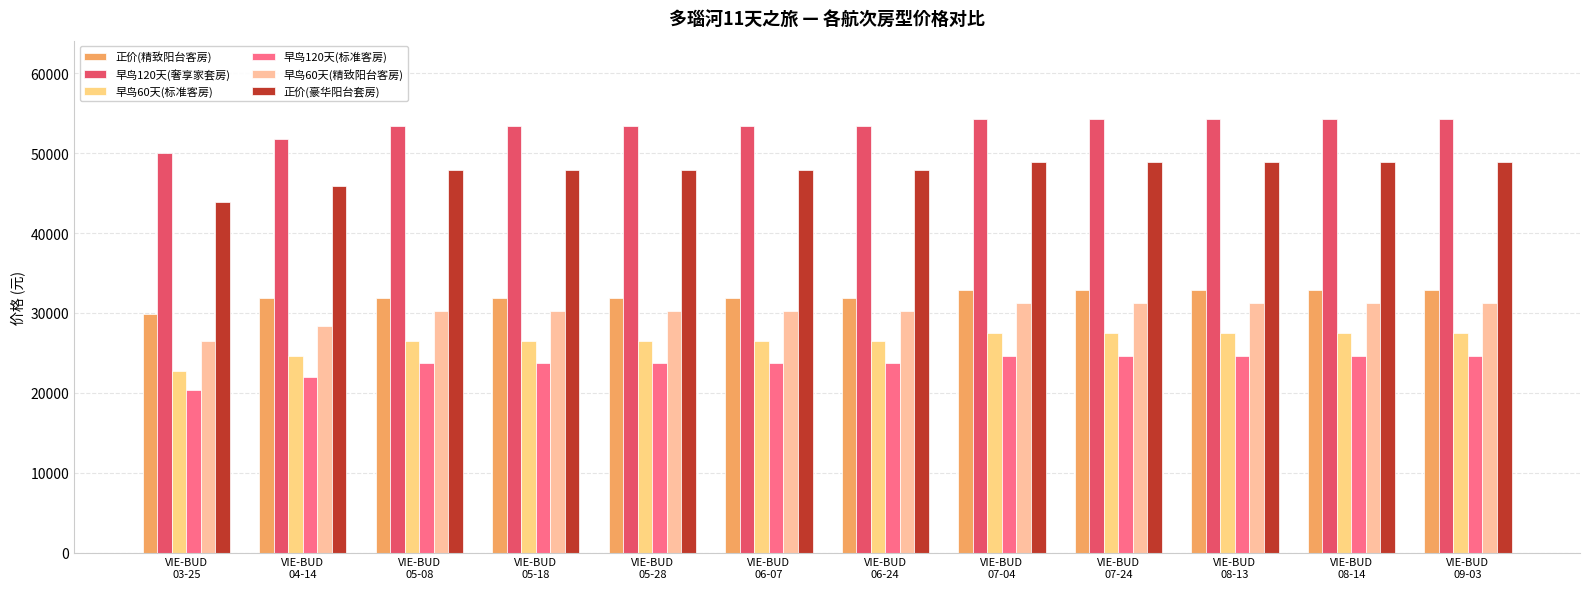

Reading right to left, what are all the values shown in this chart?

正价(精致阳台客房): VIE-BUD
09-03=32888	VIE-BUD
08-14=32888	VIE-BUD
08-13=32888	VIE-BUD
07-24=32888	VIE-BUD
07-04=32888	VIE-BUD
06-24=31888	VIE-BUD
06-07=31888	VIE-BUD
05-28=31888	VIE-BUD
05-18=31888	VIE-BUD
05-08=31888	VIE-BUD
04-14=31888	VIE-BUD
03-25=29888
早鸟120天(奢享家套房): VIE-BUD
09-03=54305	VIE-BUD
08-14=54305	VIE-BUD
08-13=54305	VIE-BUD
07-24=54305	VIE-BUD
07-04=54305	VIE-BUD
06-24=53455	VIE-BUD
06-07=53455	VIE-BUD
05-28=53455	VIE-BUD
05-18=53455	VIE-BUD
05-08=53455	VIE-BUD
04-14=51775	VIE-BUD
03-25=50055
早鸟60天(标准客房): VIE-BUD
09-03=27444	VIE-BUD
08-14=27444	VIE-BUD
08-13=27444	VIE-BUD
07-24=27444	VIE-BUD
07-04=27444	VIE-BUD
06-24=26494	VIE-BUD
06-07=26494	VIE-BUD
05-28=26494	VIE-BUD
05-18=26494	VIE-BUD
05-08=26494	VIE-BUD
04-14=24594	VIE-BUD
03-25=22694
早鸟120天(标准客房): VIE-BUD
09-03=24555	VIE-BUD
08-14=24555	VIE-BUD
08-13=24555	VIE-BUD
07-24=24555	VIE-BUD
07-04=24555	VIE-BUD
06-24=23705	VIE-BUD
06-07=23705	VIE-BUD
05-28=23705	VIE-BUD
05-18=23705	VIE-BUD
05-08=23705	VIE-BUD
04-14=22005	VIE-BUD
03-25=20305
早鸟60天(精致阳台客房): VIE-BUD
09-03=31244	VIE-BUD
08-14=31244	VIE-BUD
08-13=31244	VIE-BUD
07-24=31244	VIE-BUD
07-04=31244	VIE-BUD
06-24=30294	VIE-BUD
06-07=30294	VIE-BUD
05-28=30294	VIE-BUD
05-18=30294	VIE-BUD
05-08=30294	VIE-BUD
04-14=28394	VIE-BUD
03-25=26494
正价(豪华阳台套房): VIE-BUD
09-03=48888	VIE-BUD
08-14=48888	VIE-BUD
08-13=48888	VIE-BUD
07-24=48888	VIE-BUD
07-04=48888	VIE-BUD
06-24=47888	VIE-BUD
06-07=47888	VIE-BUD
05-28=47888	VIE-BUD
05-18=47888	VIE-BUD
05-08=47888	VIE-BUD
04-14=45888	VIE-BUD
03-25=43888